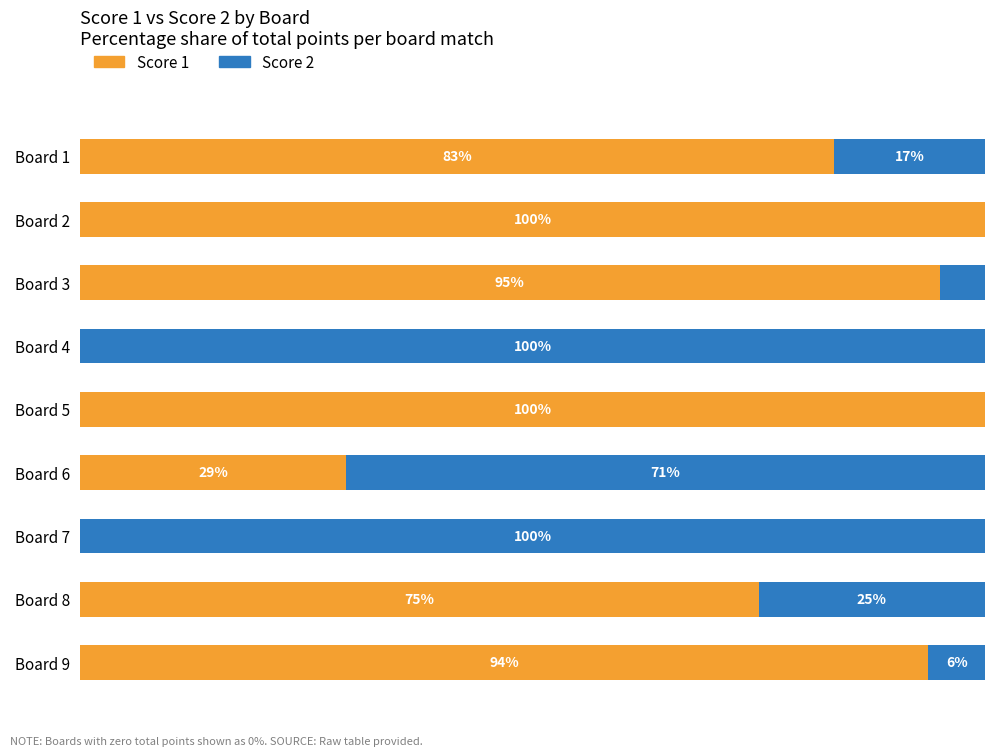

Where is Score 1 nearest to the value 50?

Board 6